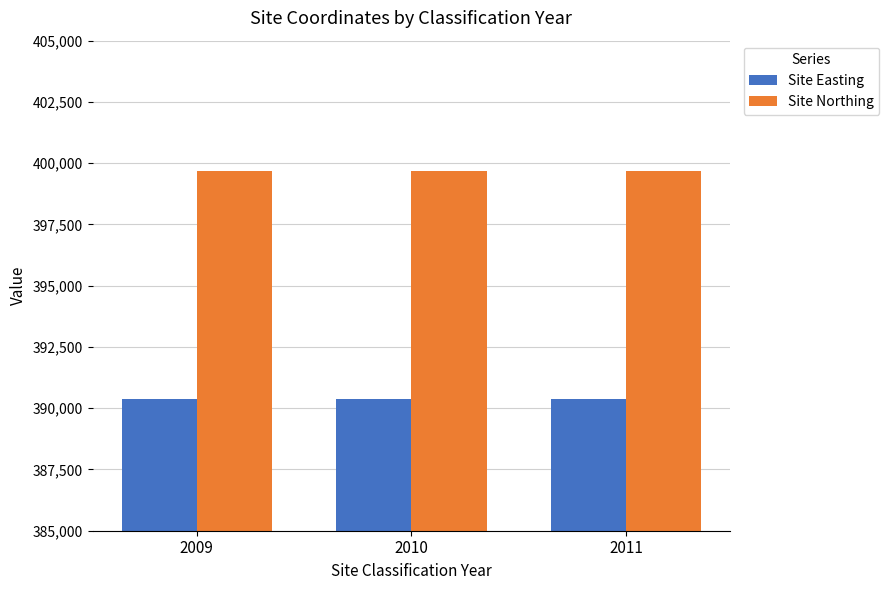

Reading left to right, extract all data points from this chart.

Site Easting: 390369	390369	390369
Site Northing: 399666	399666	399666